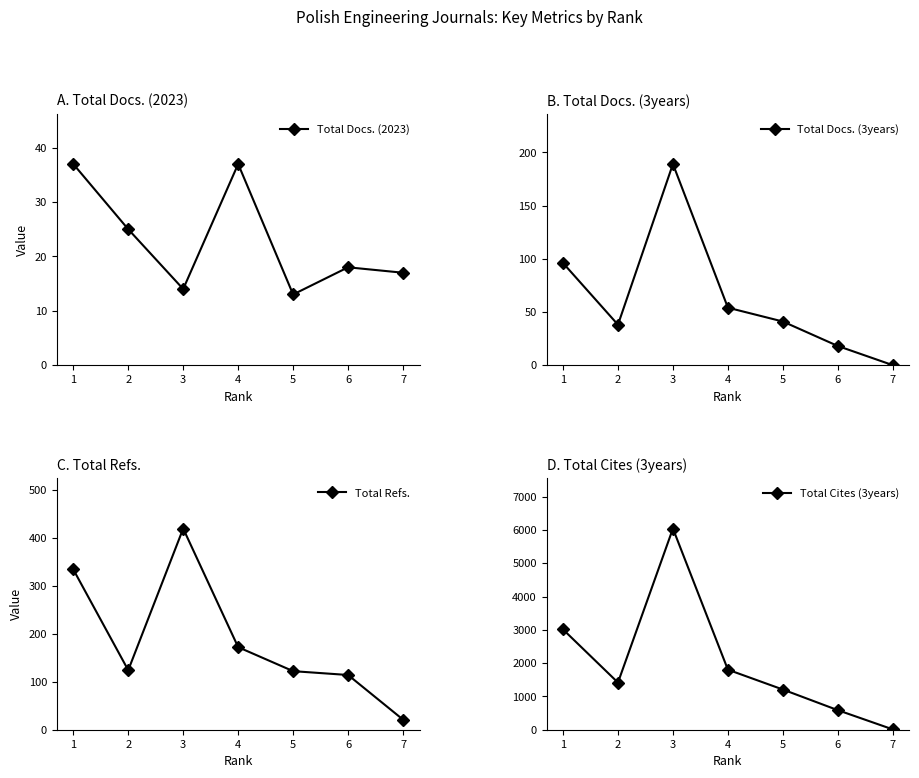

Which series has the largest total across all categories?

Total Cites (3years)